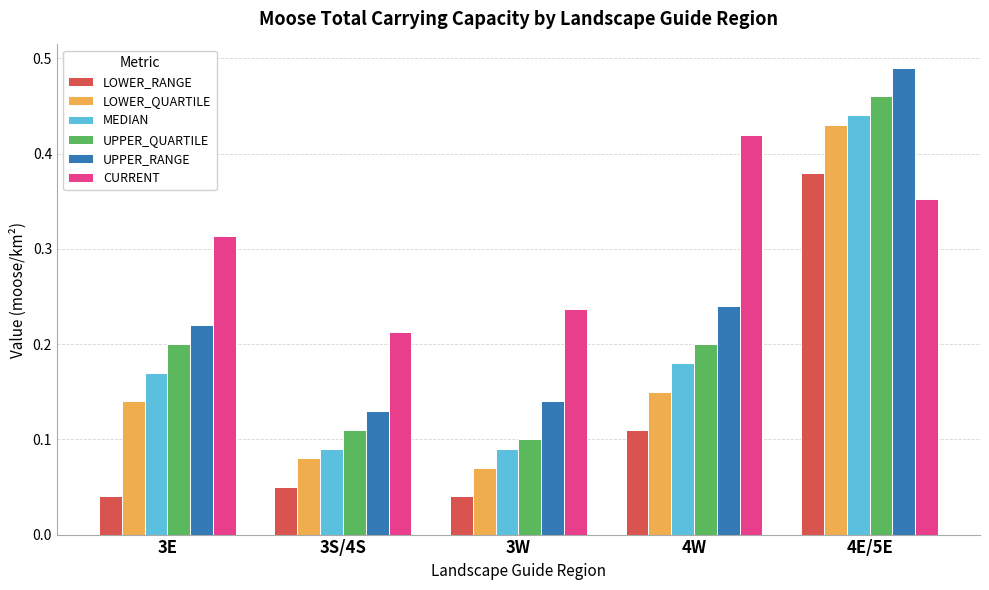

Is it true that UPPER_RANGE equals 0.2 at 4W?

True